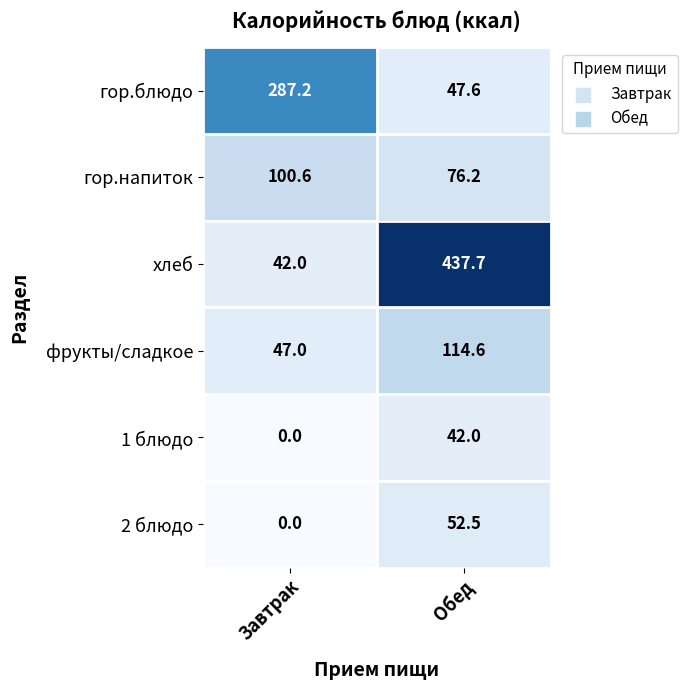

Which series has the largest total across all categories?

хлеб